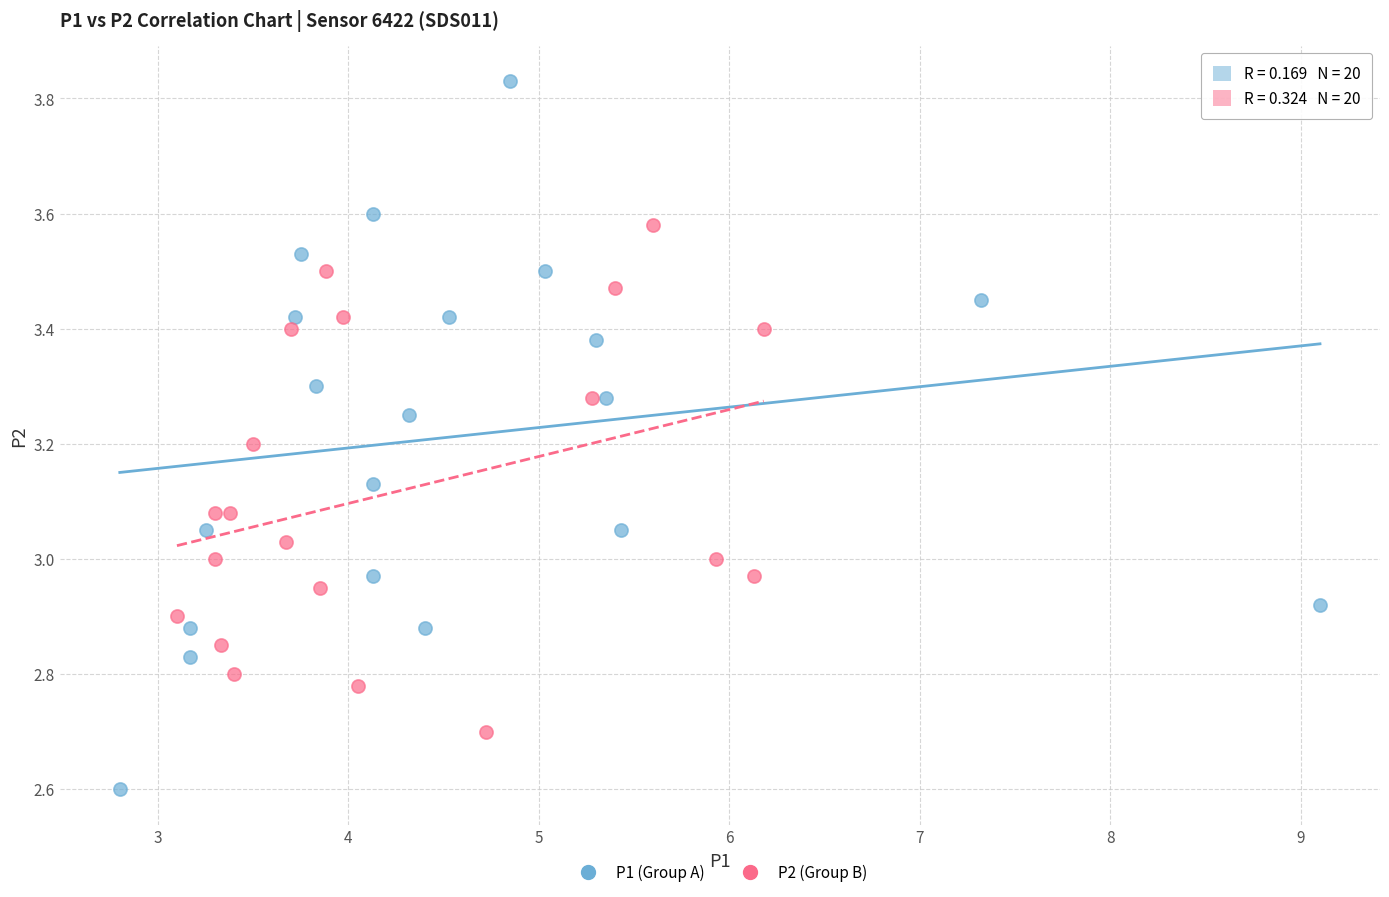

Which series has the widest spread of Y values?

P1 (Group A)